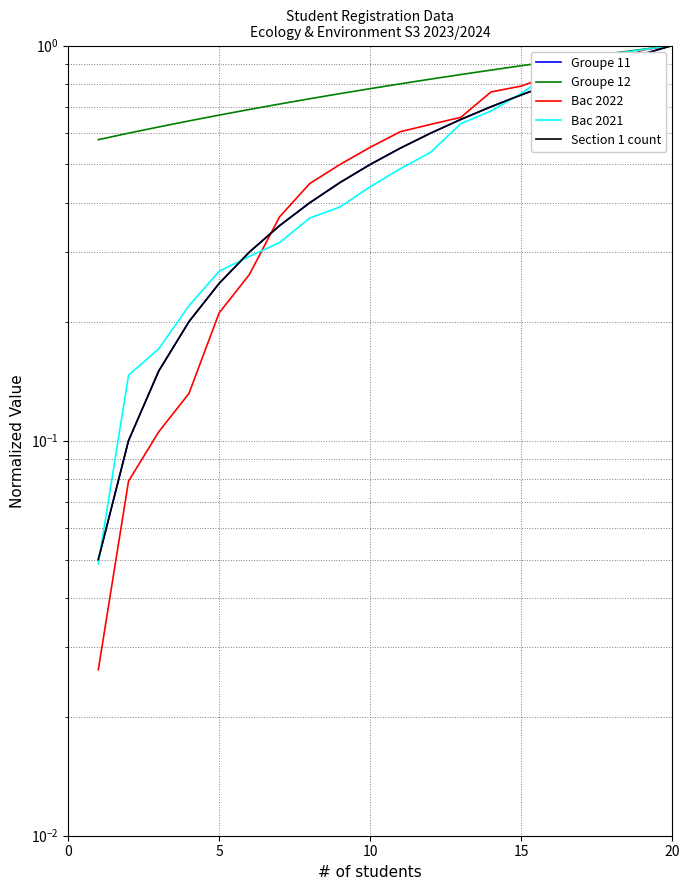

What is the difference between the second highest and second lowest values in the Bac 2021 series?

0.8